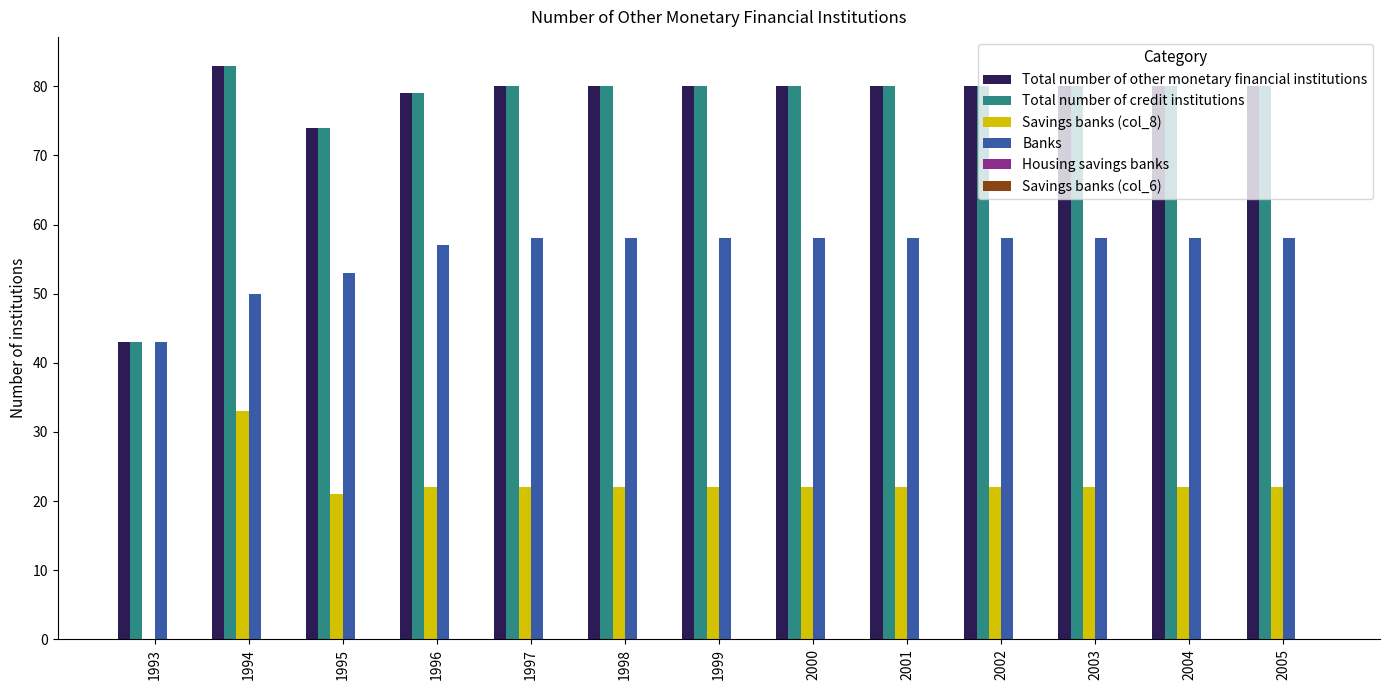

The value of Total number of other monetary financial institutions at 2002 is 34. True or false?

False